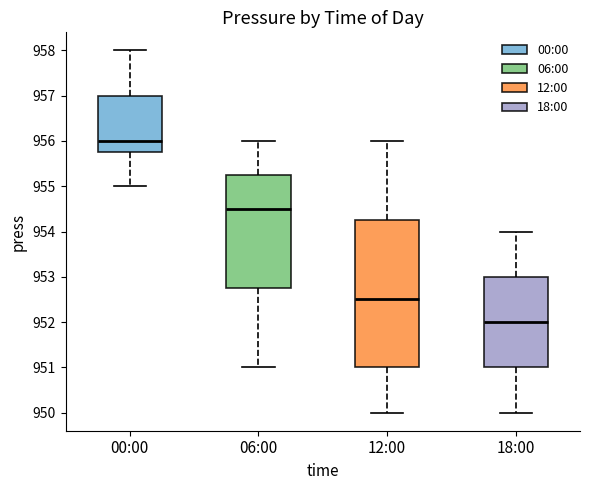

Which box has the lowest median line?

18:00